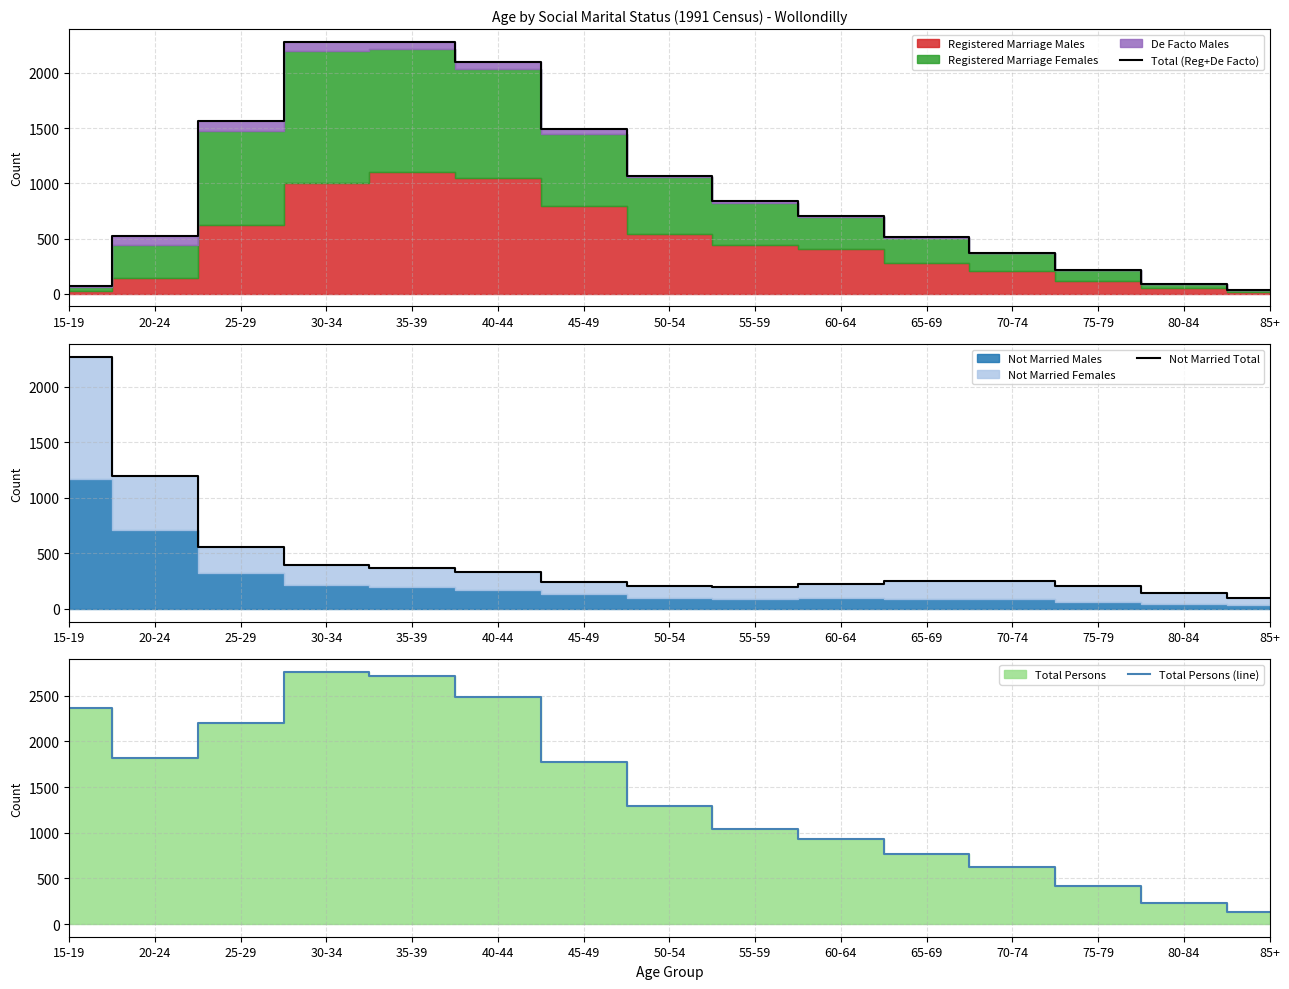

Rank the series by their average value, from highest to lowest.

Total Persons (line), Total (Reg+De Facto), Not Married Total